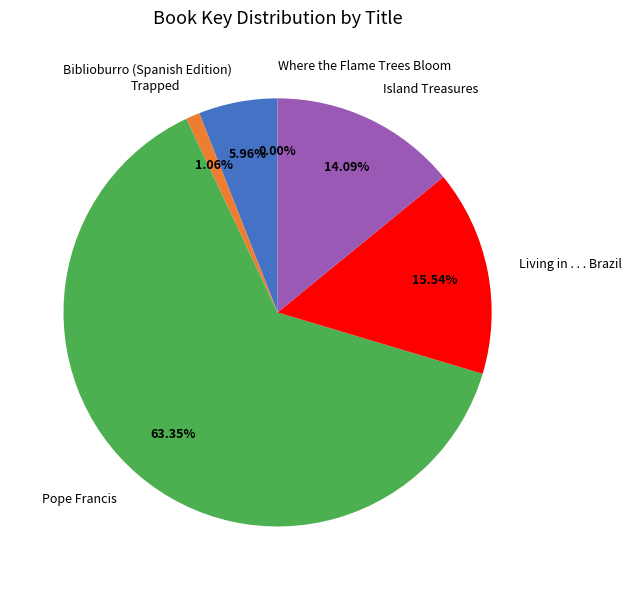

The Island Treasures slice represents 26% of the pie. True or false?

False